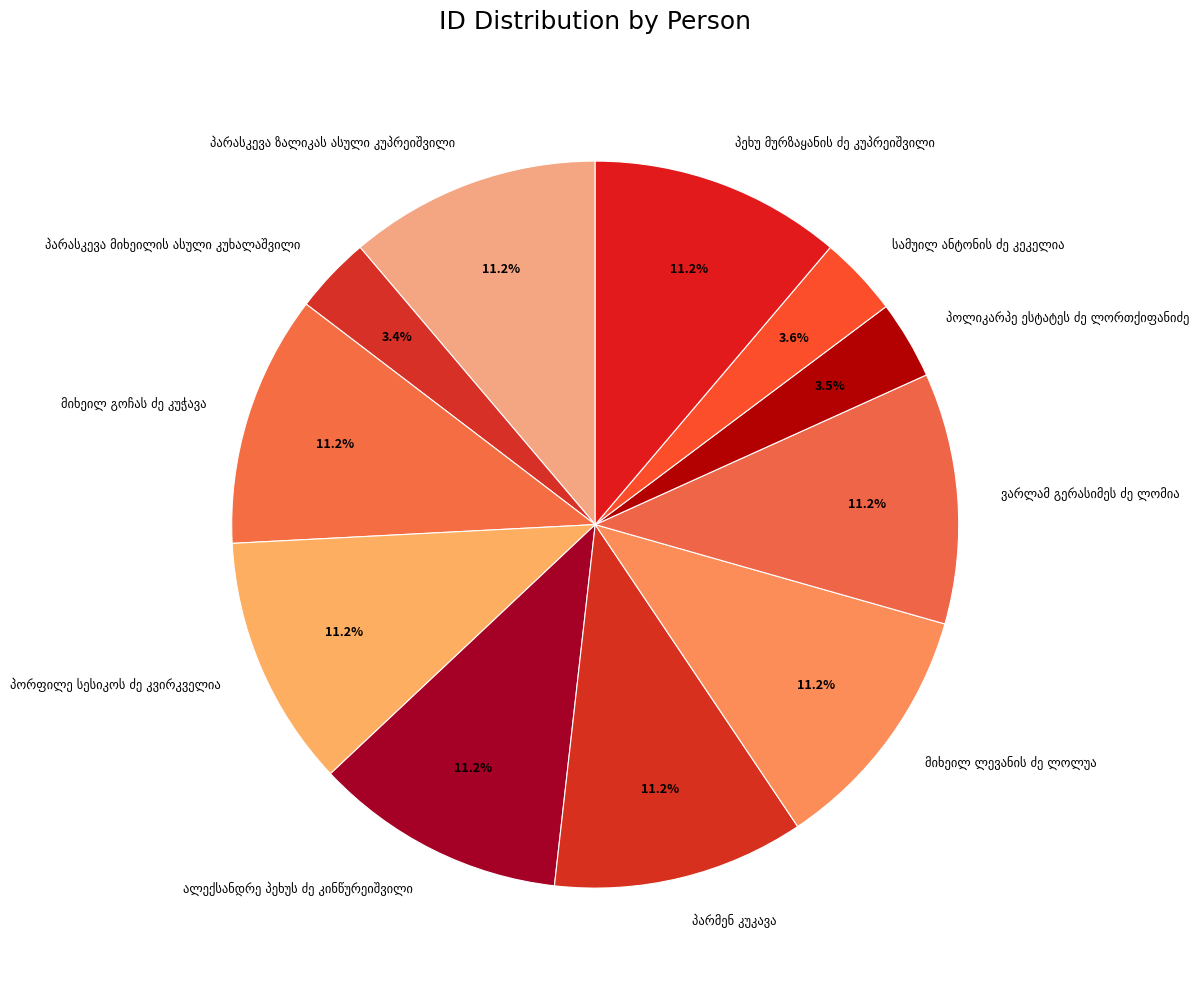

Count the number of slices in the pie.

11